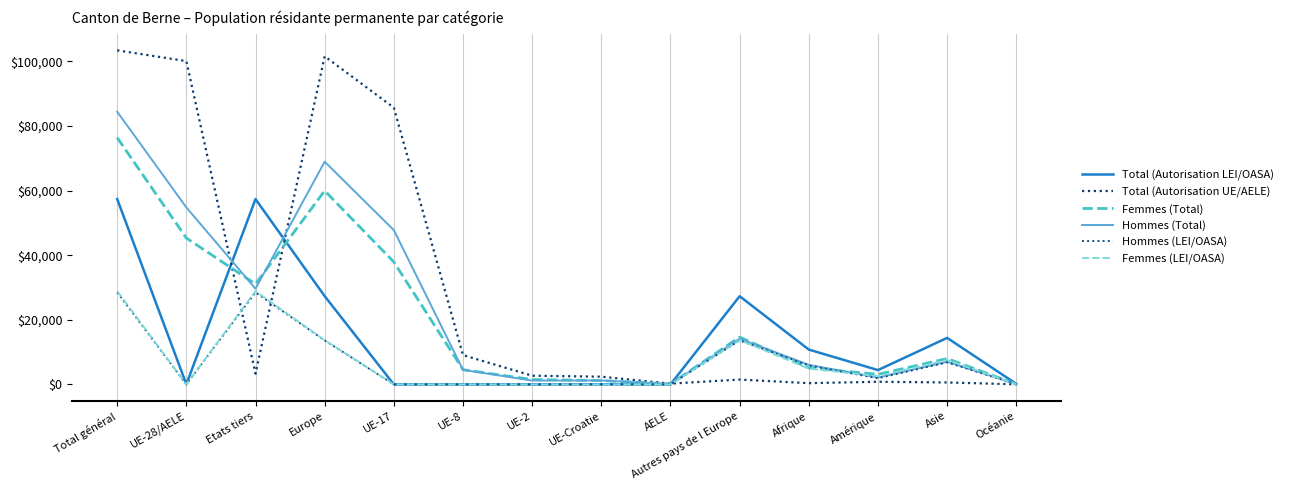

List the labels in order of Femmes (LEI/OASA) value, smallest first.

UE-8, UE-2, AELE, UE-17, UE-Croatie, UE-28/AELE, Océanie, Amérique, Afrique, Asie, Autres pays de l Europe, Europe, Etats tiers, Total général